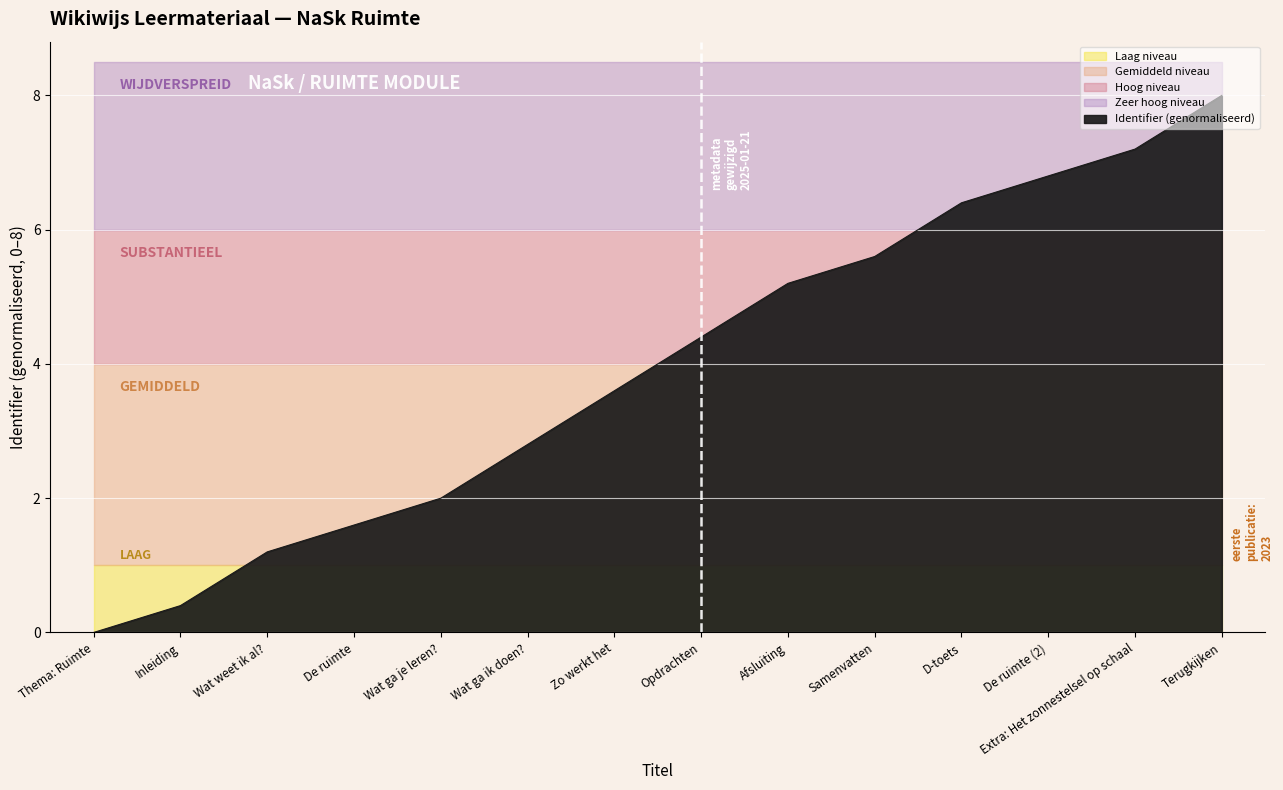

How many lines are shown in the chart?

1